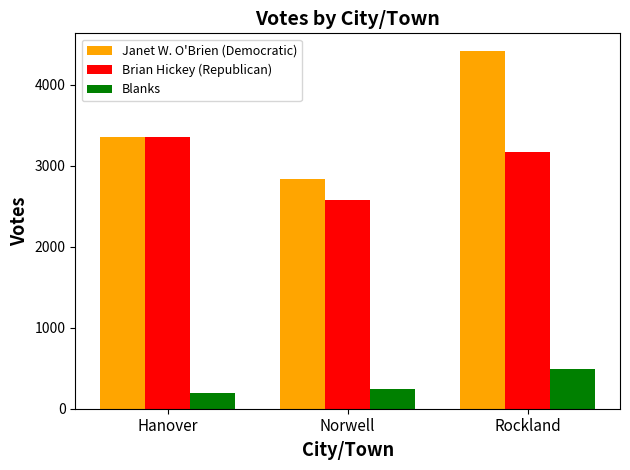

Which series has the largest range (max minus min)?

Janet W. O'Brien (Democratic)